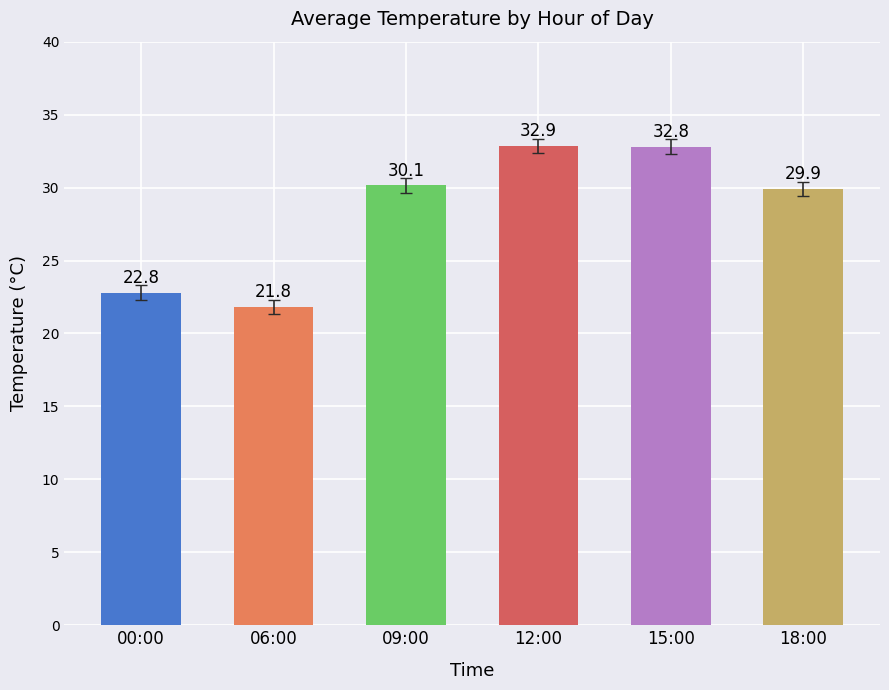

Rank the categories by value from highest to lowest.

12:00, 15:00, 09:00, 18:00, 00:00, 06:00